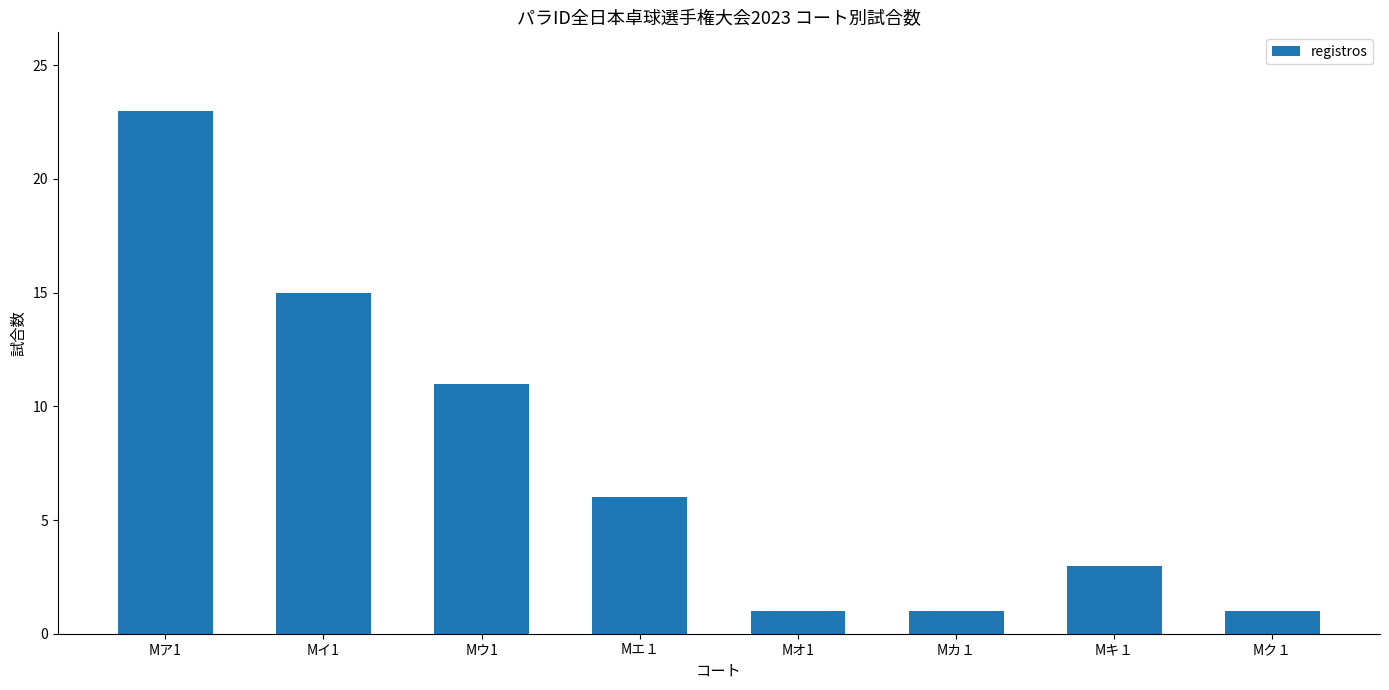

Between Mア1 and Mキ１, which is larger?

Mア1